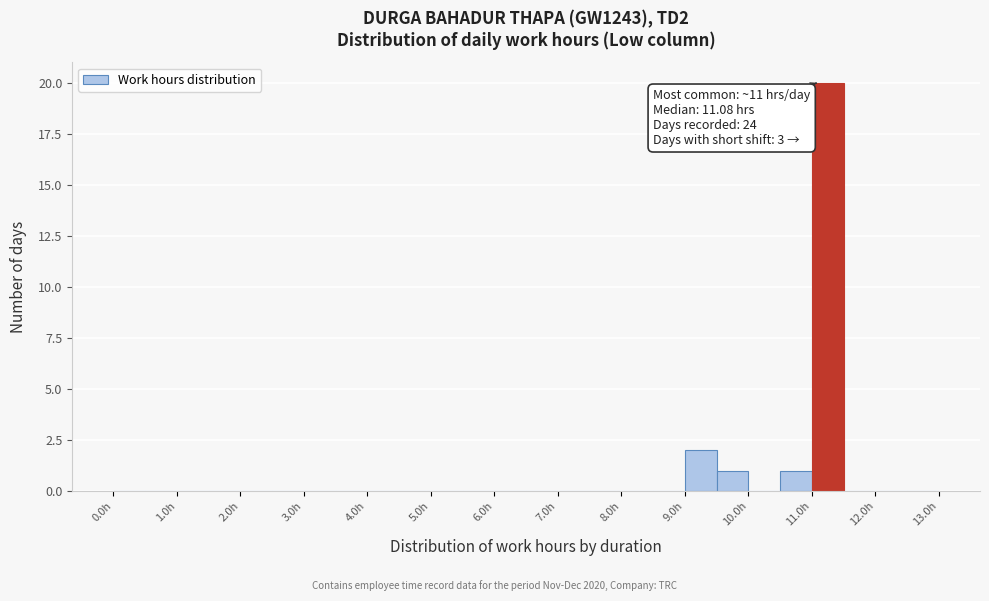

Over which range of the x-axis is the bar tallest?

11.0 to 11.5